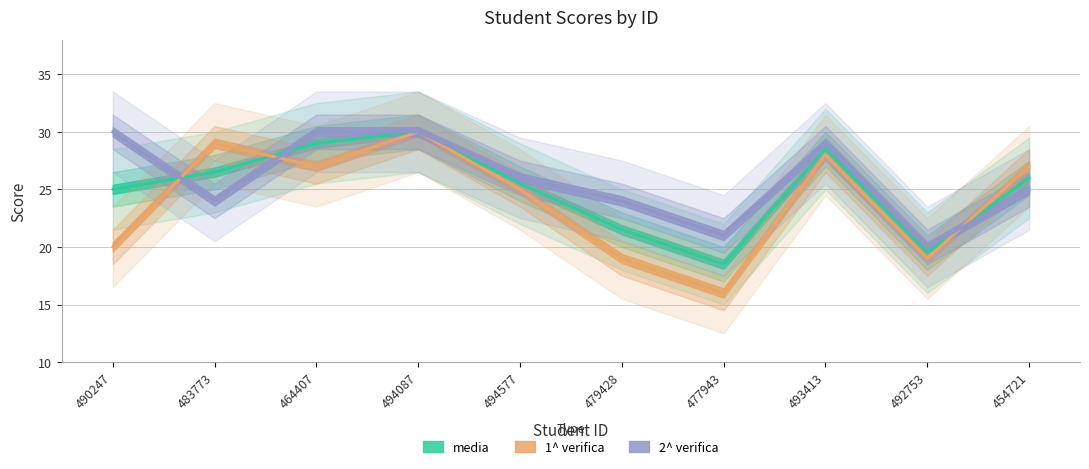

How many values in the 2^ verifica series exceed 26?

4